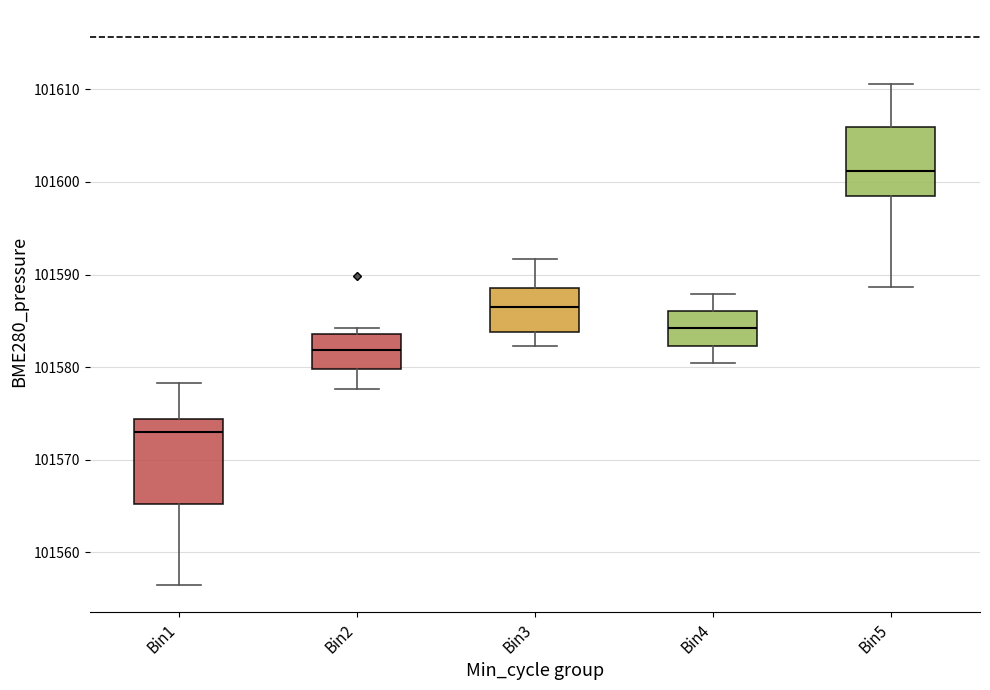

Where does the upper whisker of the box for Bin1 end on the y-axis? The values are not printed on the chart, so give them approximately, as read against the axis.

101578